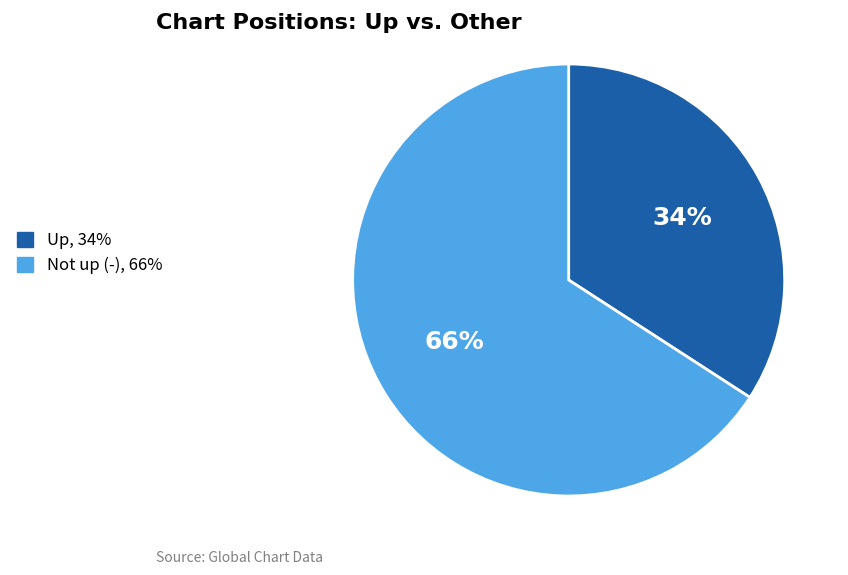

To the nearest percent, what is the average slice percentage?

50%